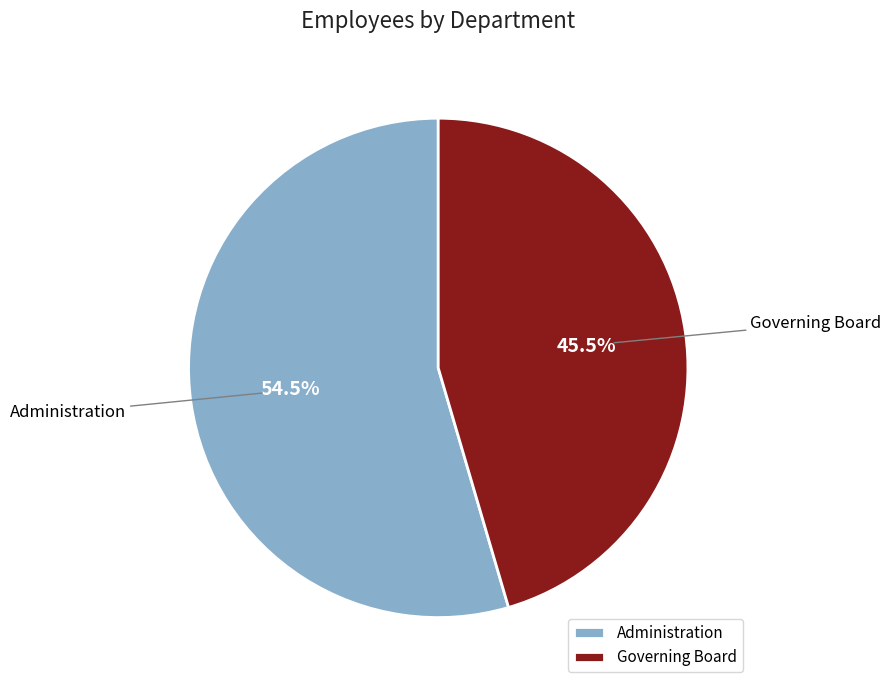

Is there any slice that represents more than half of the pie?

Yes